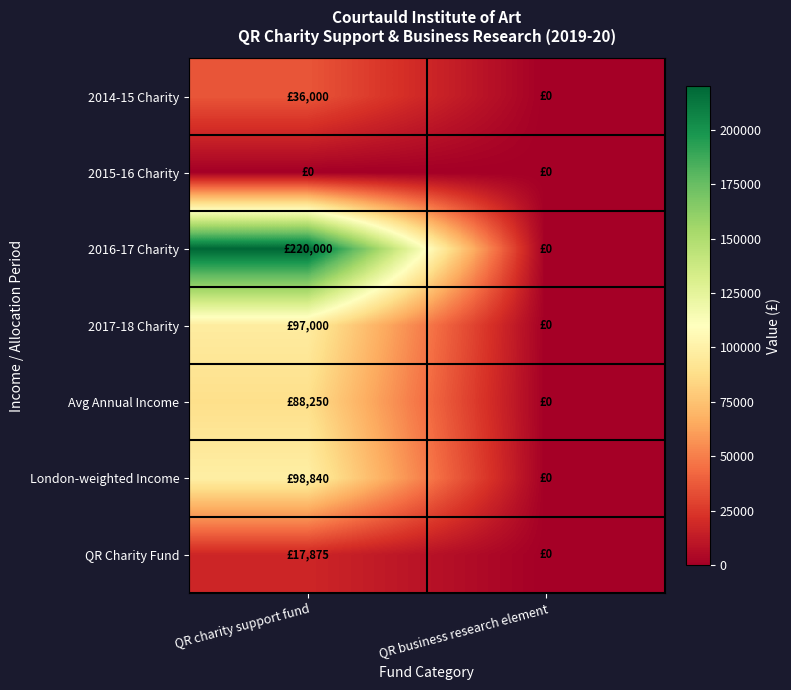

At which category is the sum across all series the highest?

QR charity support fund